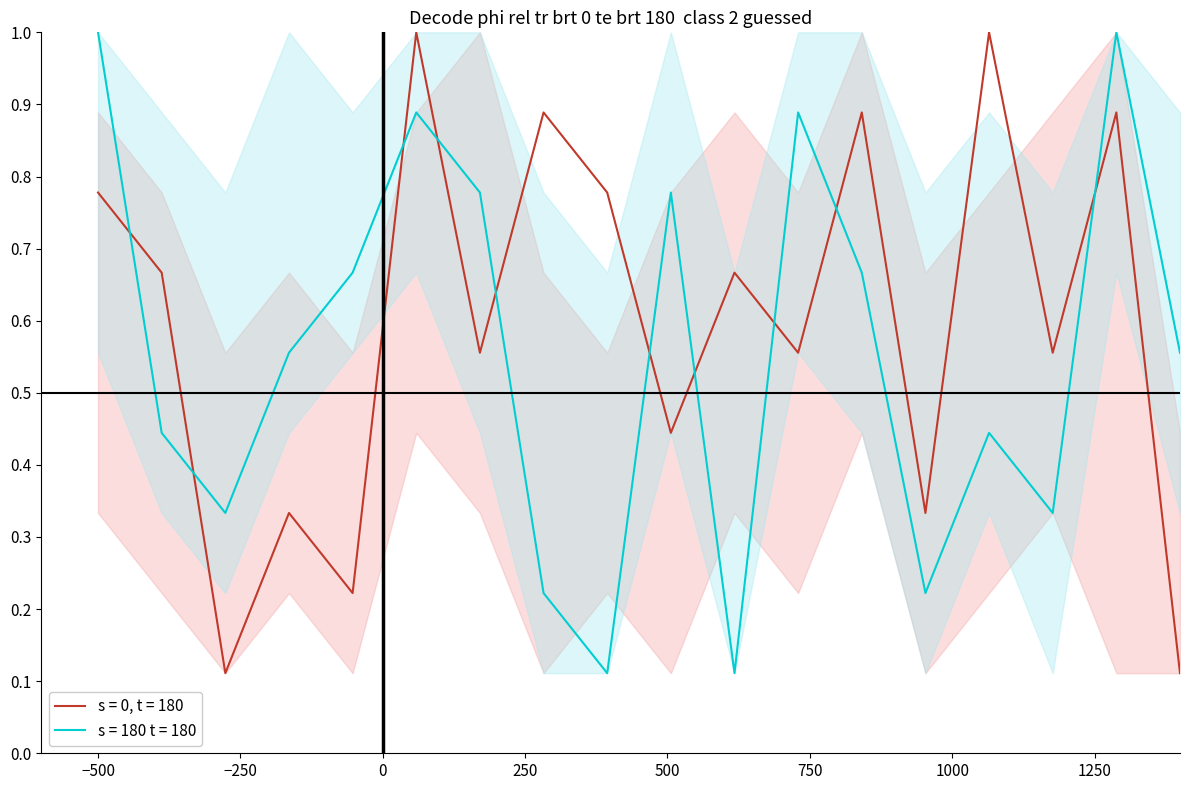

List the series in order of their overall mean, highest first.

s = 0, t = 180, s = 180 t = 180